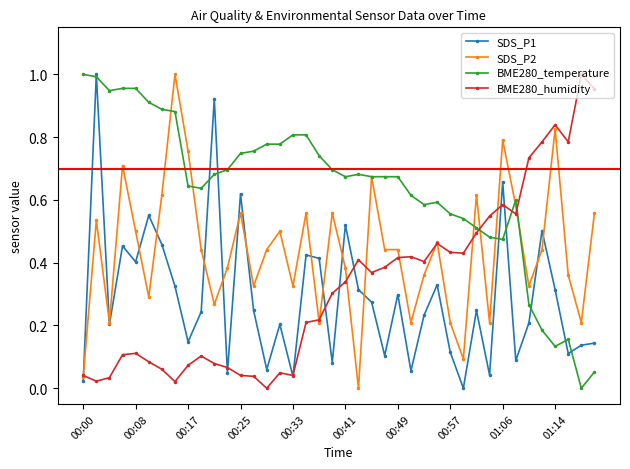

True or false: BME280_temperature has more than 2 interior local peaks.

True